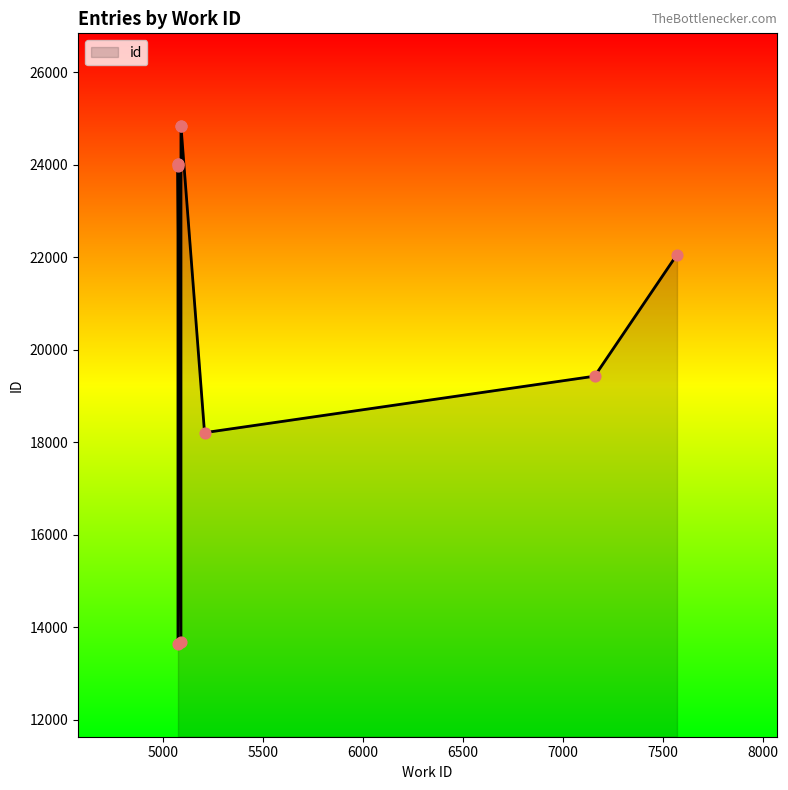

Approximately how many times larger is the value at 7158 compared to 5073?

0.8